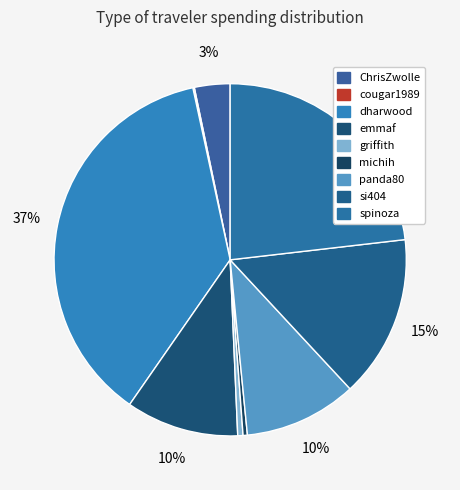

Is it true that emmaf is 10% of the pie?

True